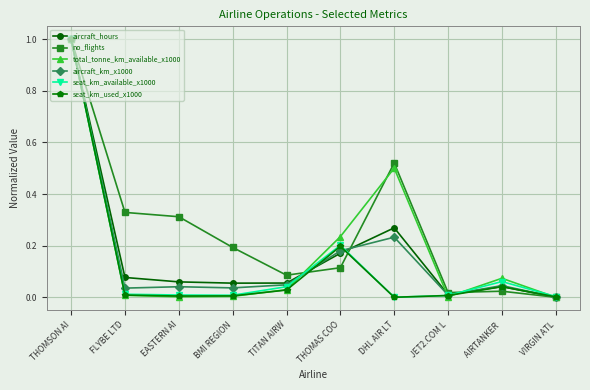

At which category is the sum across all series the highest?

THOMSON AI